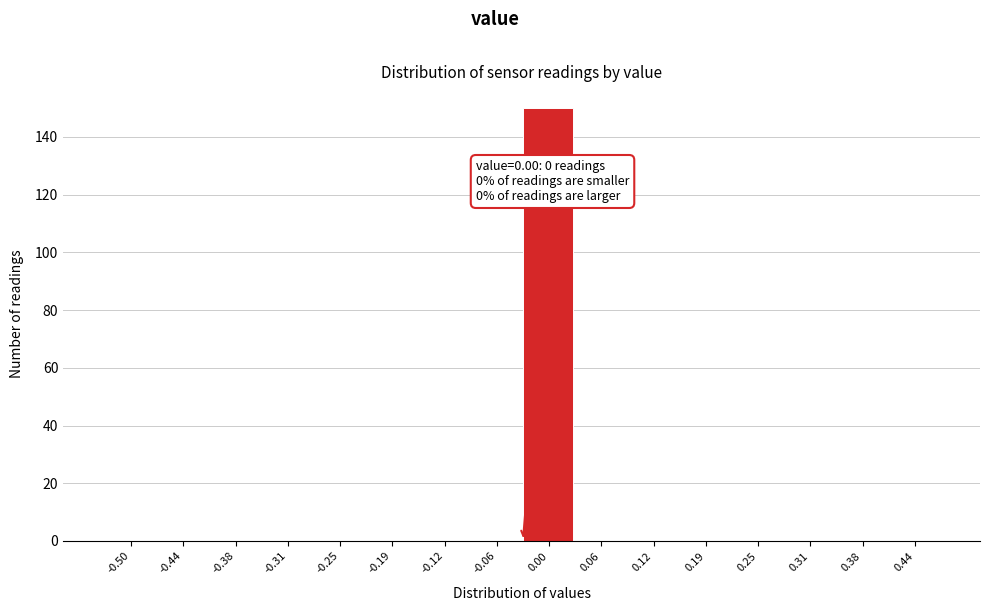

Reading left to right, extract all data points from this chart.

-0.50=0	-0.44=0	-0.38=0	-0.31=0	-0.25=0	-0.19=0	-0.12=0	-0.06=0	0.00=150	0.06=0	0.12=0	0.19=0	0.25=0	0.31=0	0.38=0	0.44=0